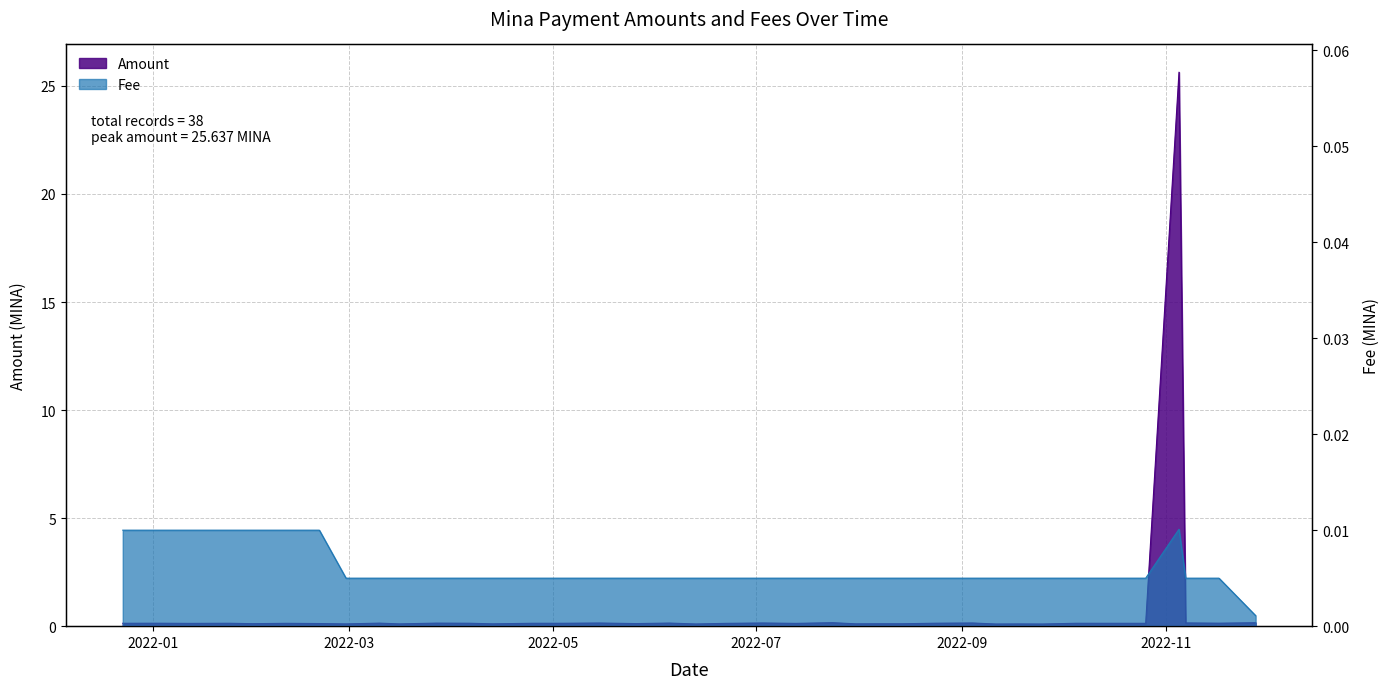

What is the value of the Amount point at the 14th from the left?

0.1